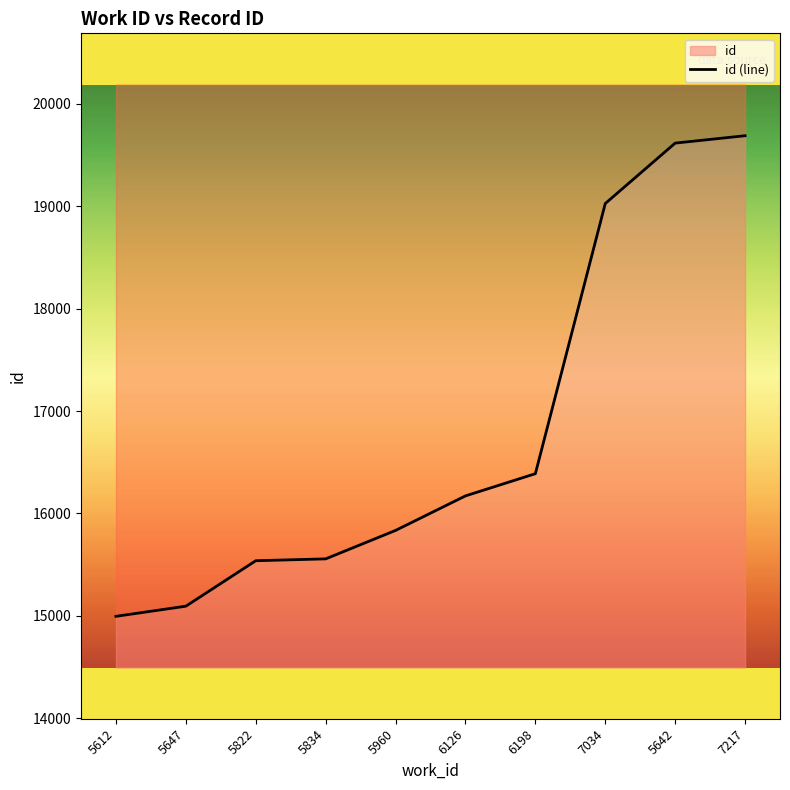

What is the average value?

16791